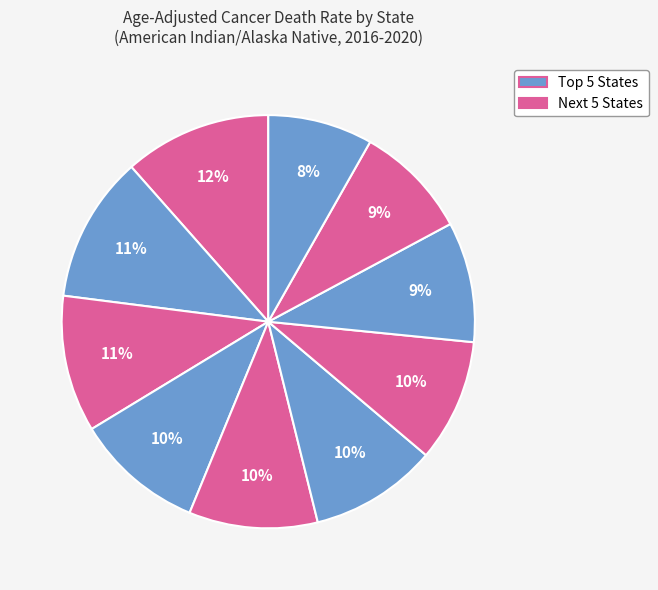

Count the number of slices in the pie.

10